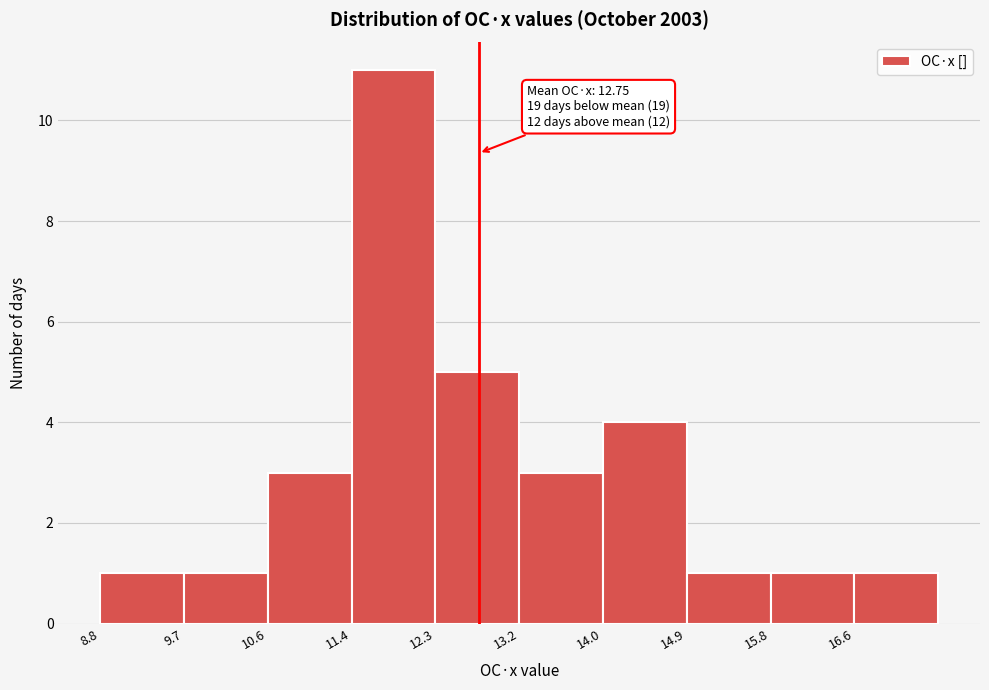

Which range on the x-axis has the tallest bar?

11.4 to 12.3